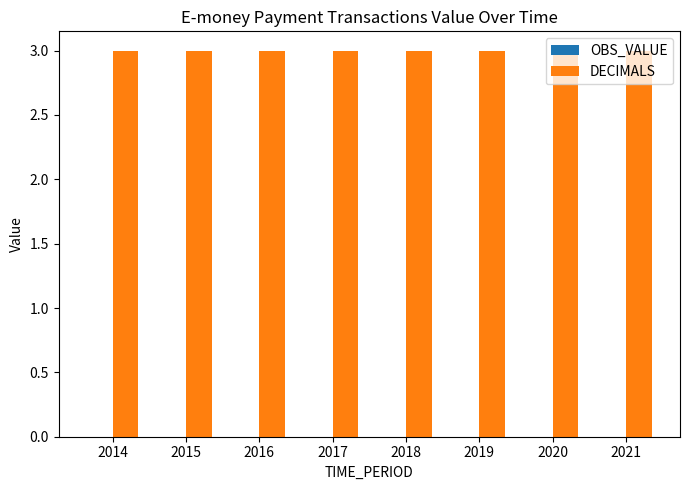

Reading left to right, what are all the values shown in this chart?

OBS_VALUE: 2014=0	2015=0	2016=0	2017=0	2018=0	2019=0	2020=0	2021=0
DECIMALS: 2014=3	2015=3	2016=3	2017=3	2018=3	2019=3	2020=3	2021=3